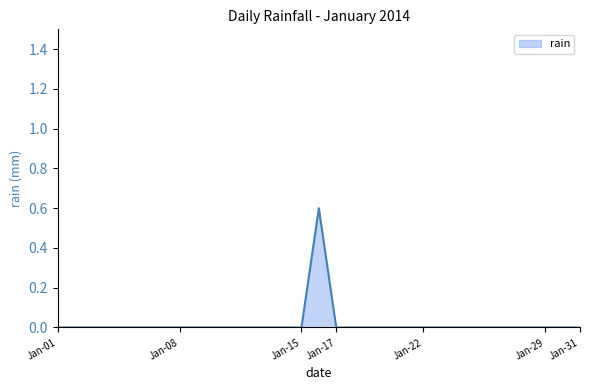

What is the maximum value shown in the chart?

0.6